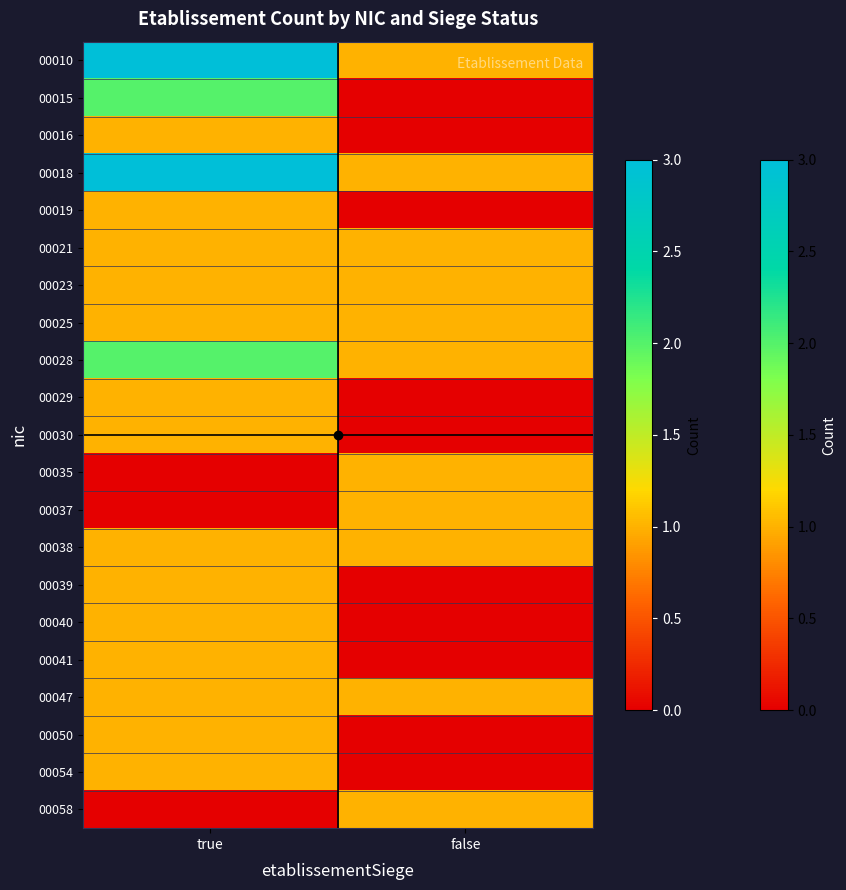

Count the number of categories in the chart.

2